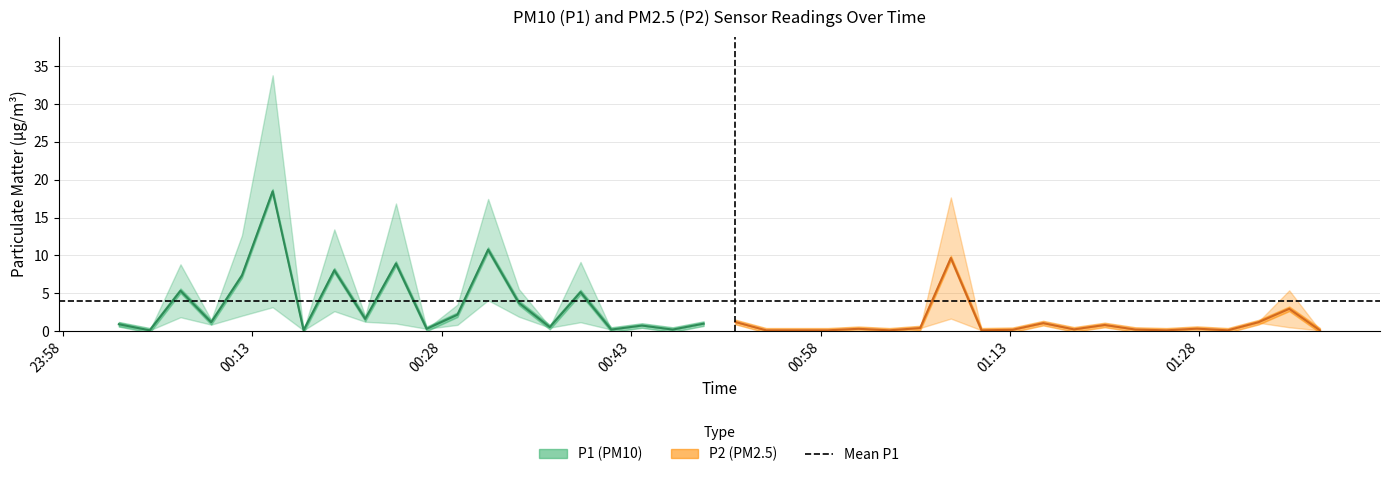

Which series has the largest range (max minus min)?

P1